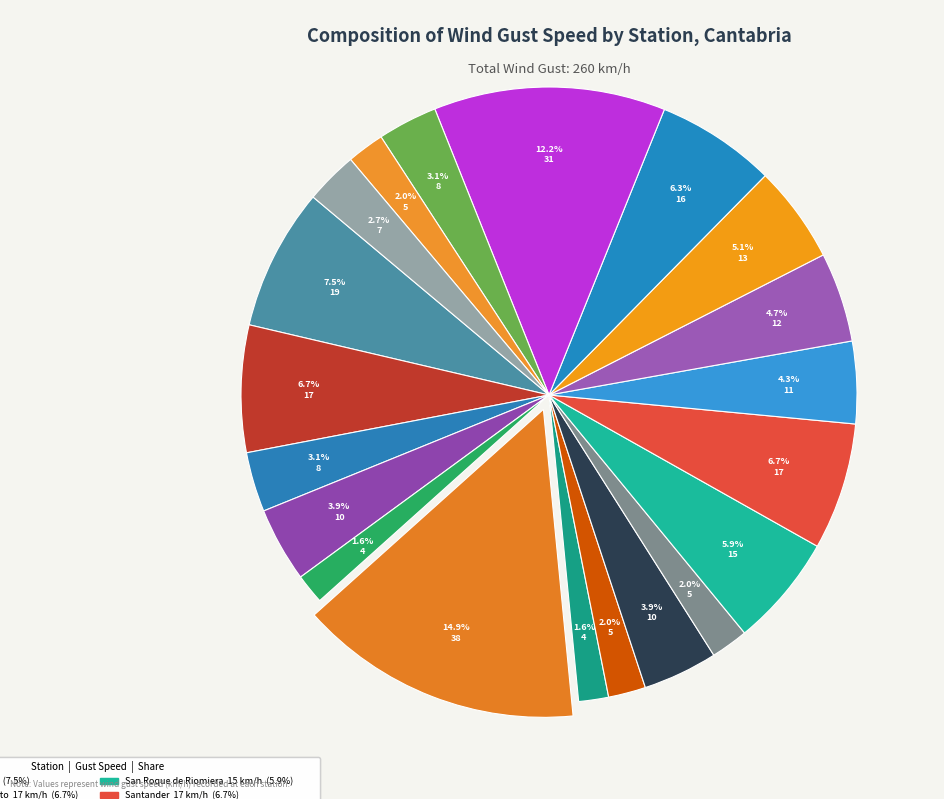

Which category has the biggest portion of the pie?

Coriscao